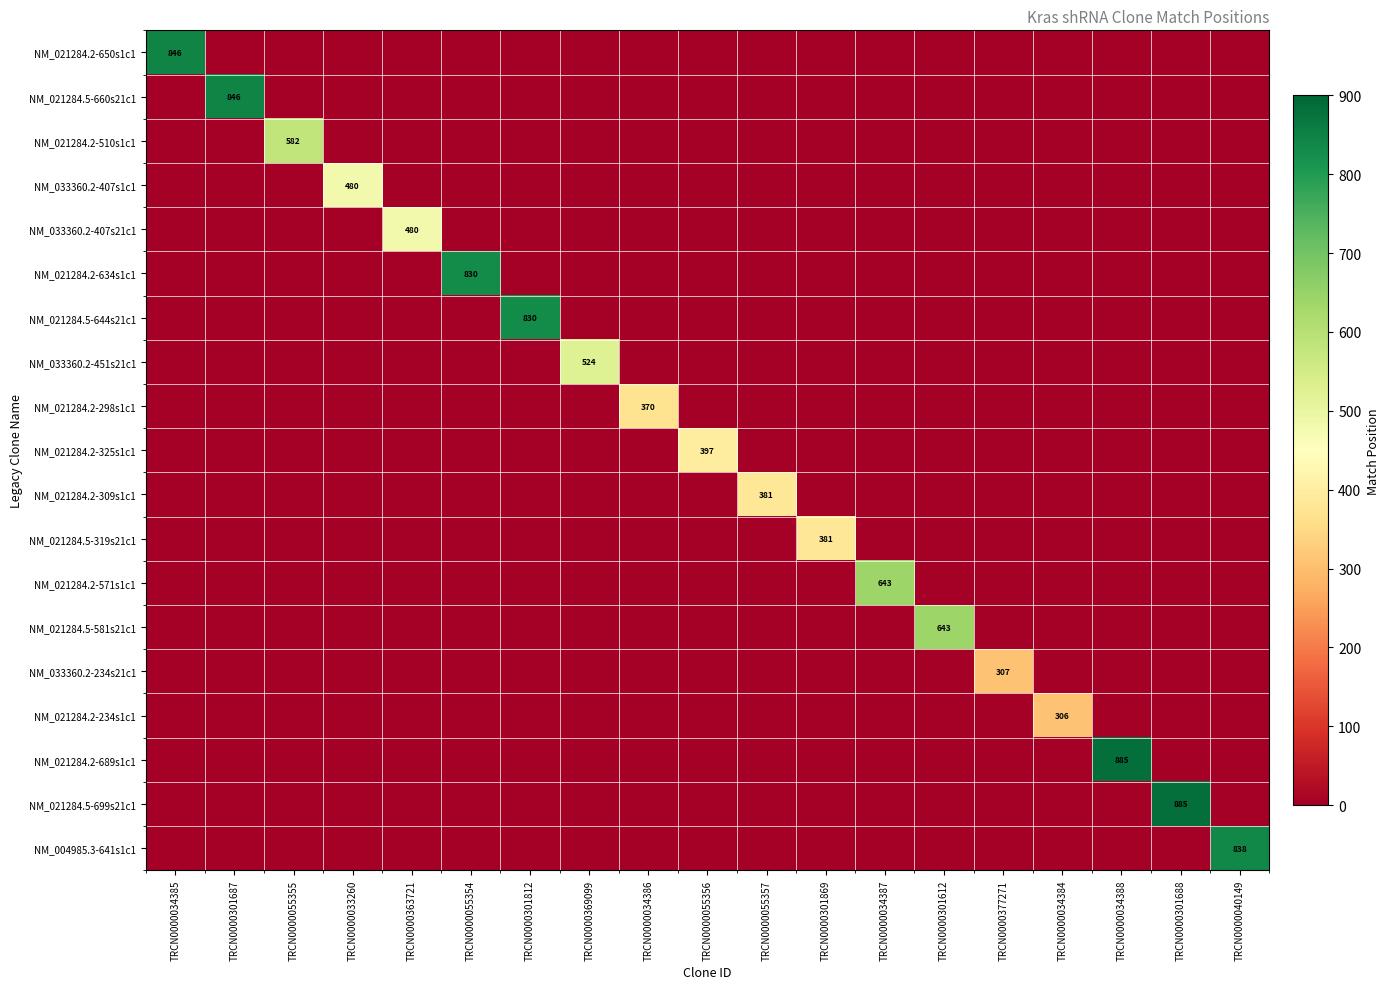

Between TRCN0000301687 and TRCN0000034386, which series saw the biggest shift?

NM_021284.5-660s21c1